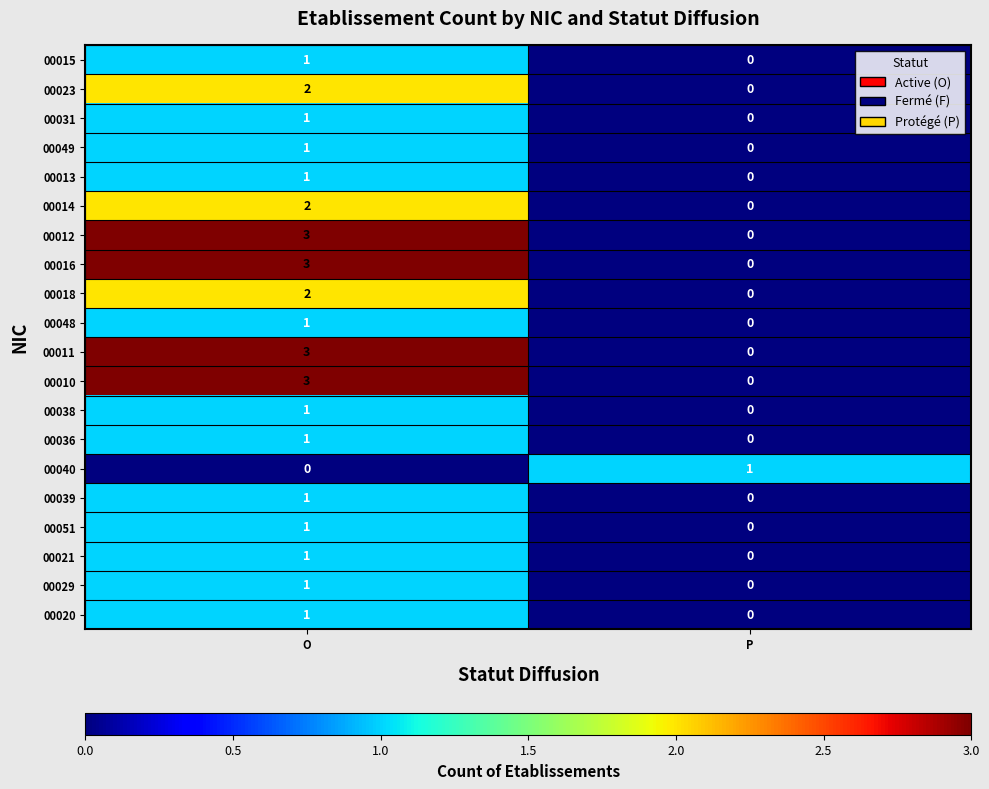

What is the difference between the highest and lowest values at O?

3